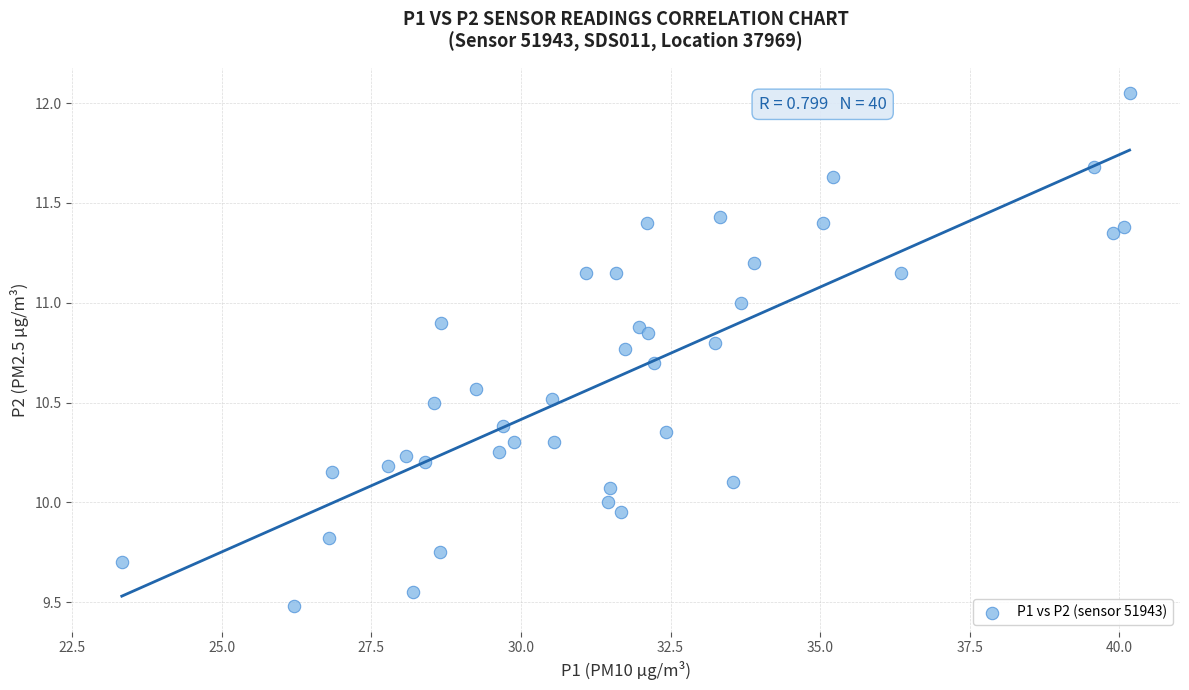

What is the range of Y values (max minus min)?

2.6